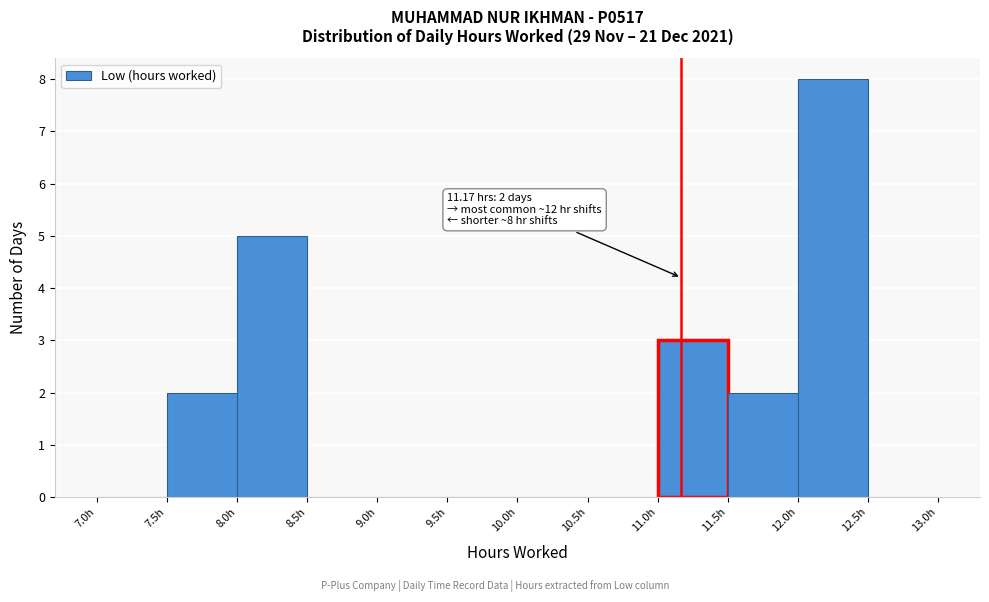

Over which range of the x-axis is the bar tallest?

12.0 to 12.5